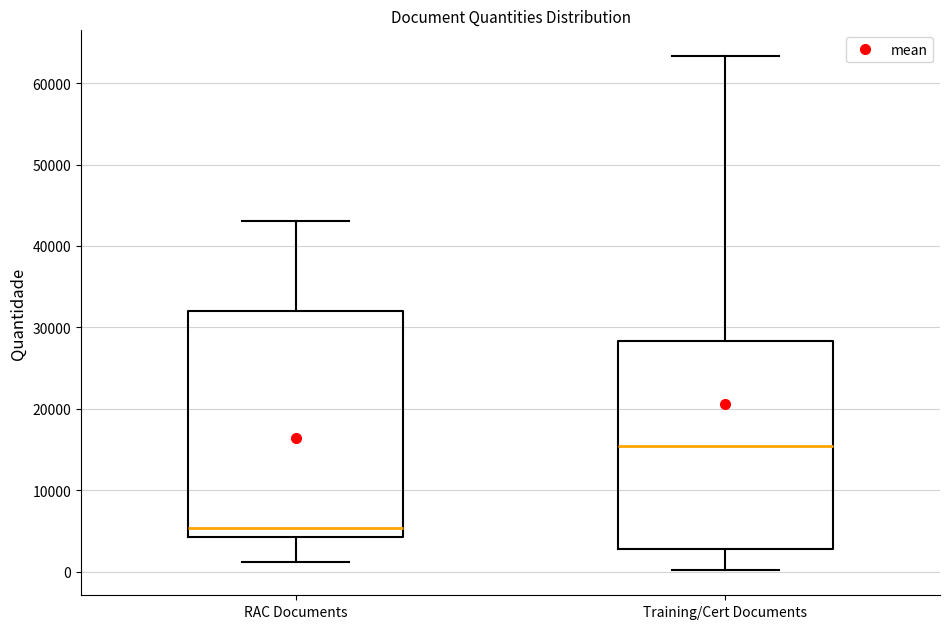

Reading left to right, transcribe this box plot: for each box, give where its median line is, the range the box spans, and where its two whiskers end, as read against the y-axis. The values are not printed on the chart, so give them approximately, as read against the axis.

RAC Documents: median 5000, box 4000 to 32000, whiskers 1000 to 43000
Training/Cert Documents: median 15000, box 3000 to 28000, whiskers 0 to 63000